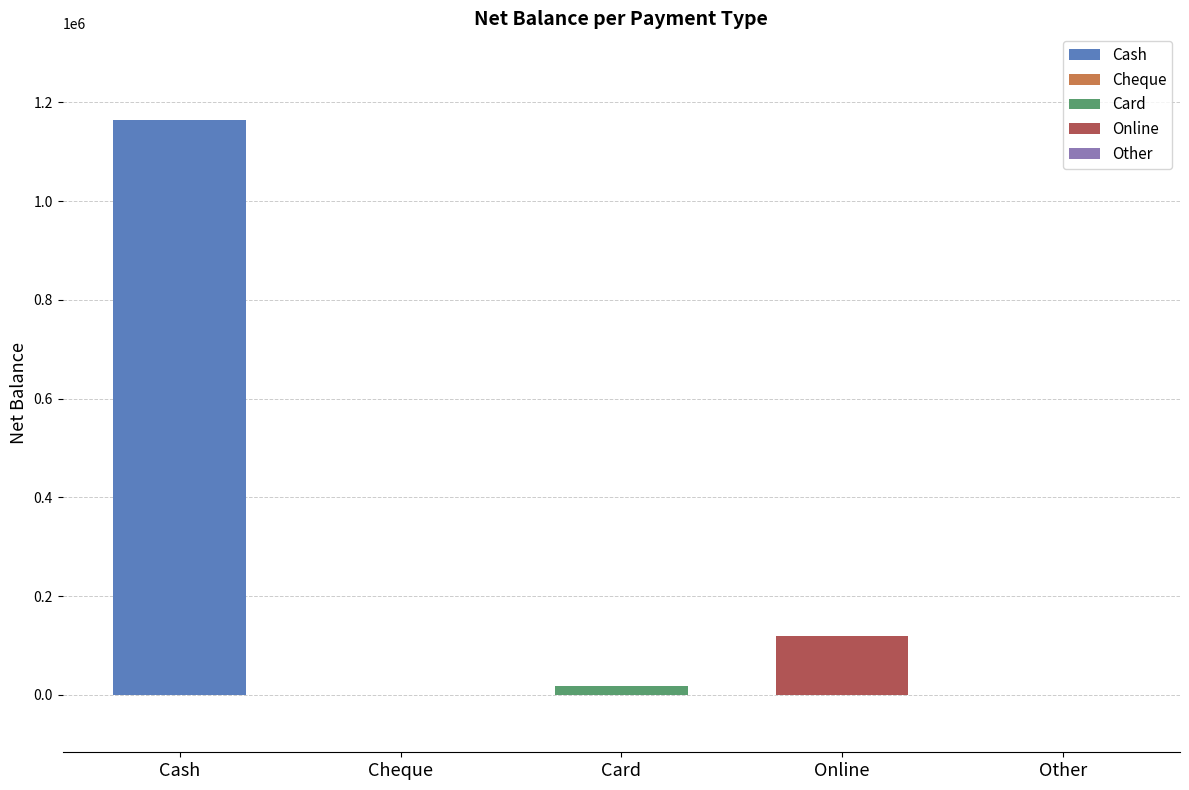

Which label corresponds to the smallest value in the chart?

Cheque